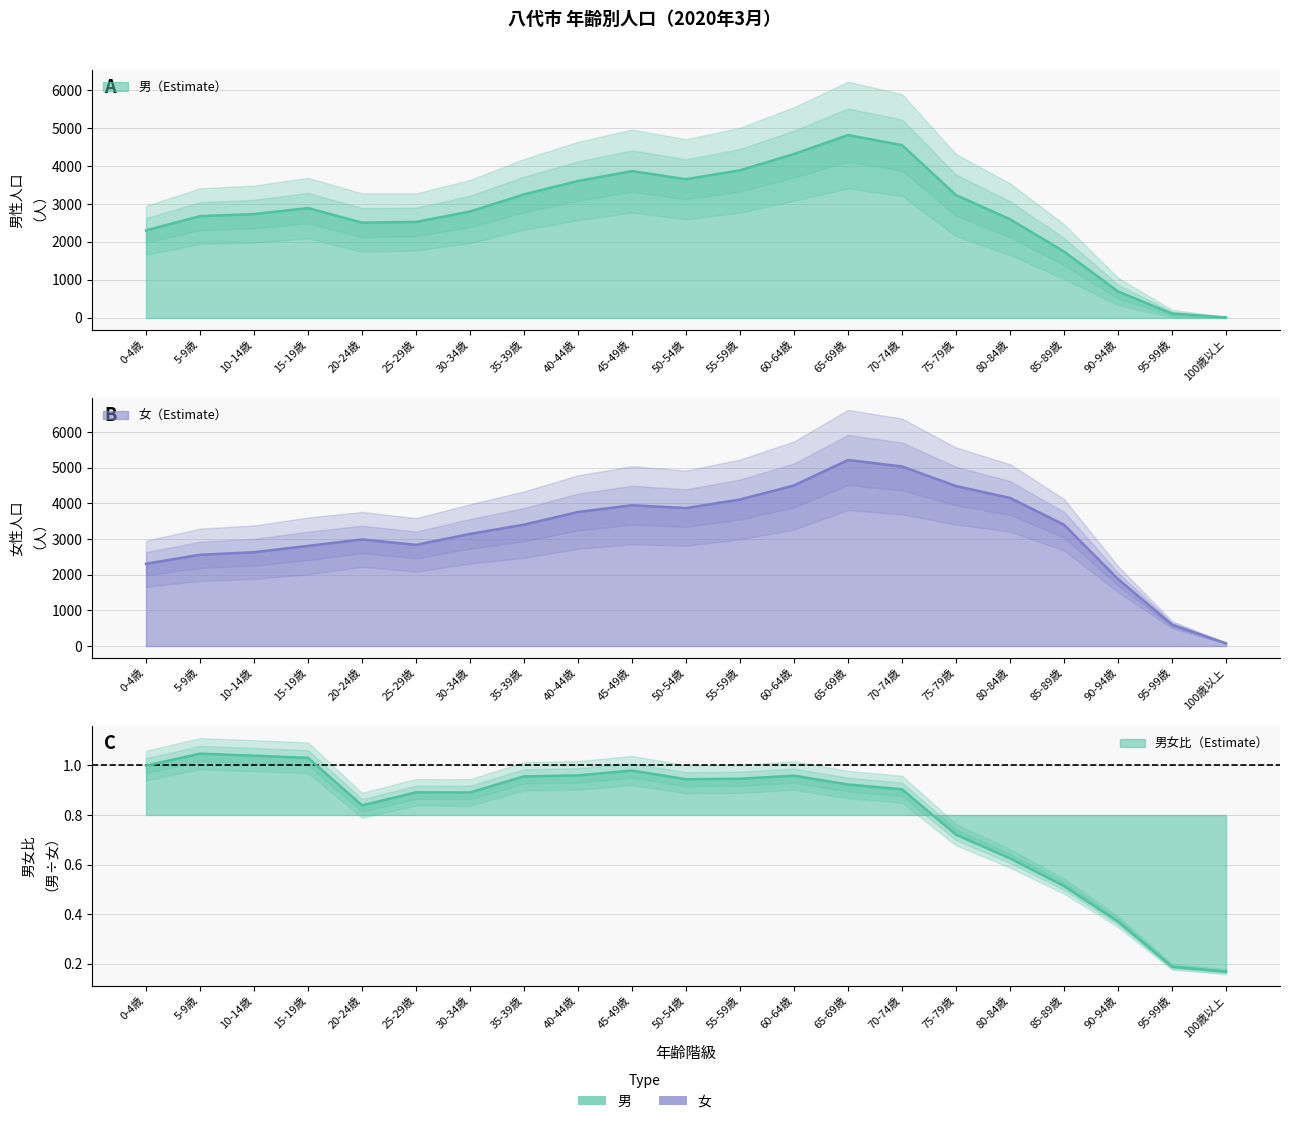

At which category does 男 reach its first local valley?

20-24歳